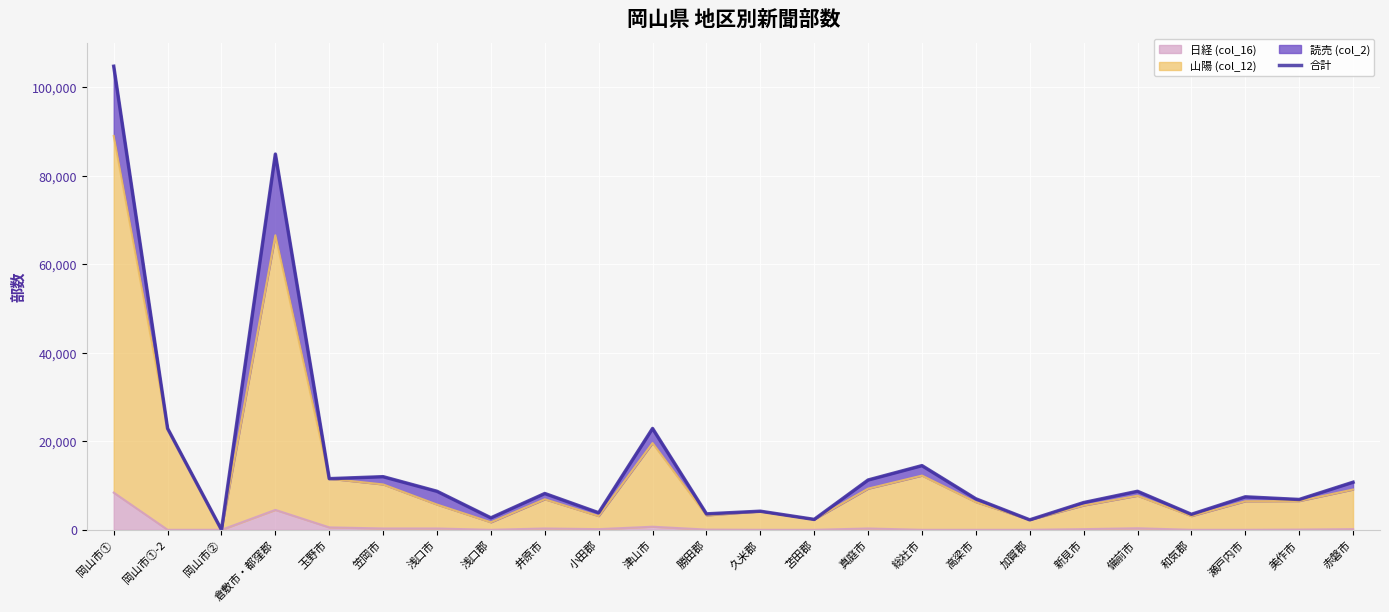

What is the change in value from 岡山市①-2 to 浅口郡?

-20200